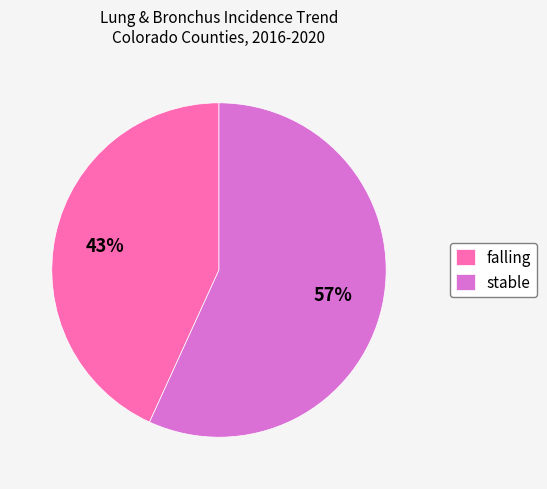

The stable slice represents 57% of the pie. True or false?

True